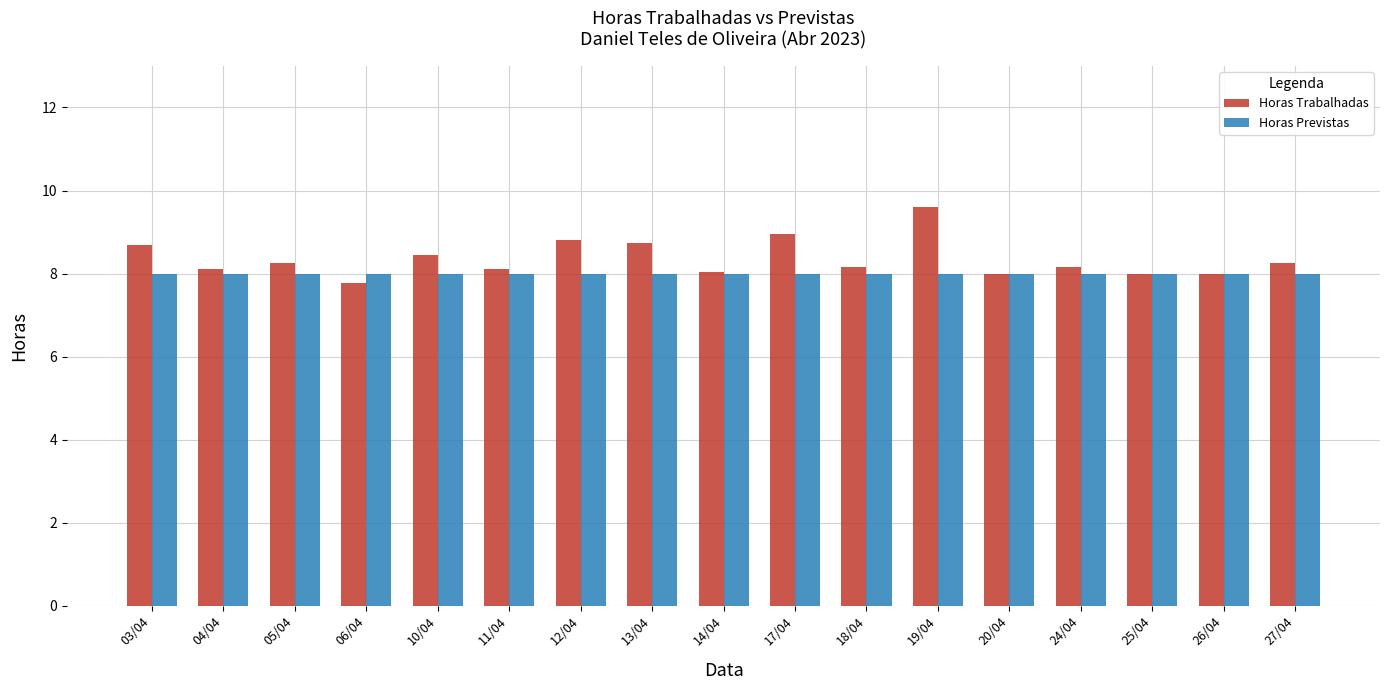

What value does the Horas Previstas series have at 03/04?

8.0